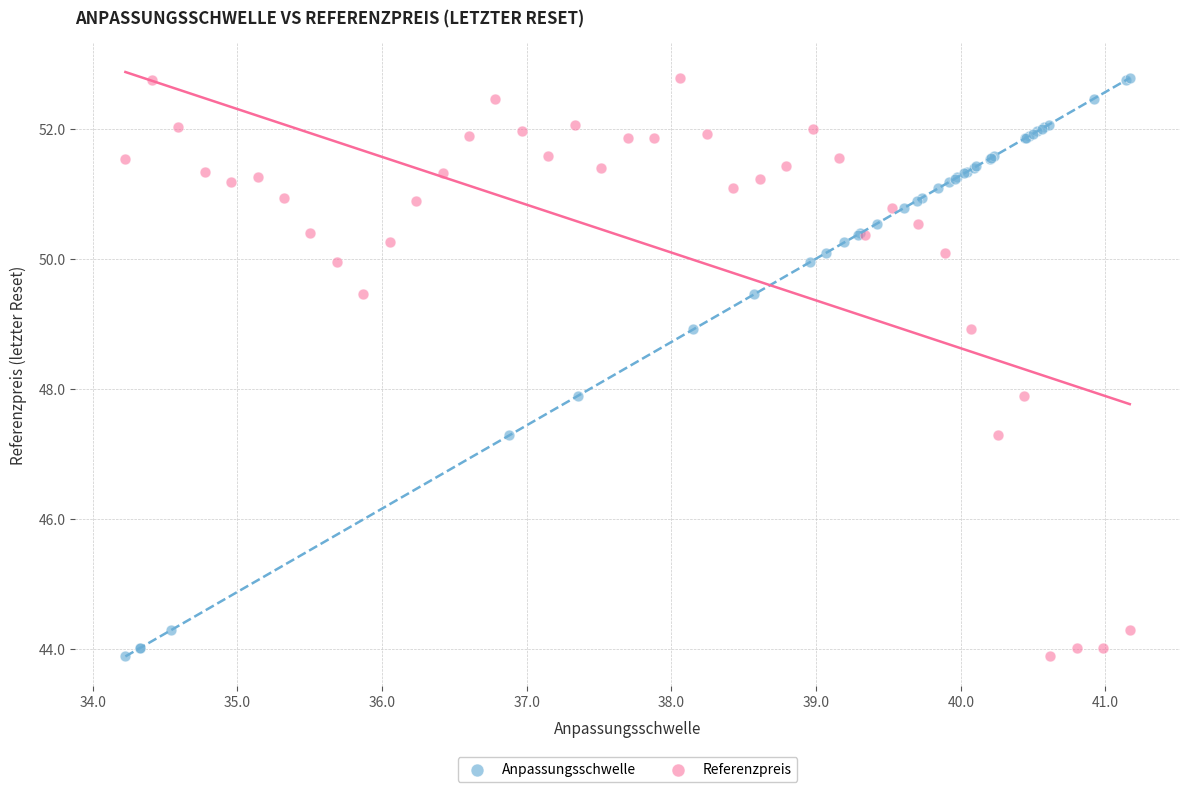

What are all the series names shown in the legend?

Anpassungsschwelle, Referenzpreis